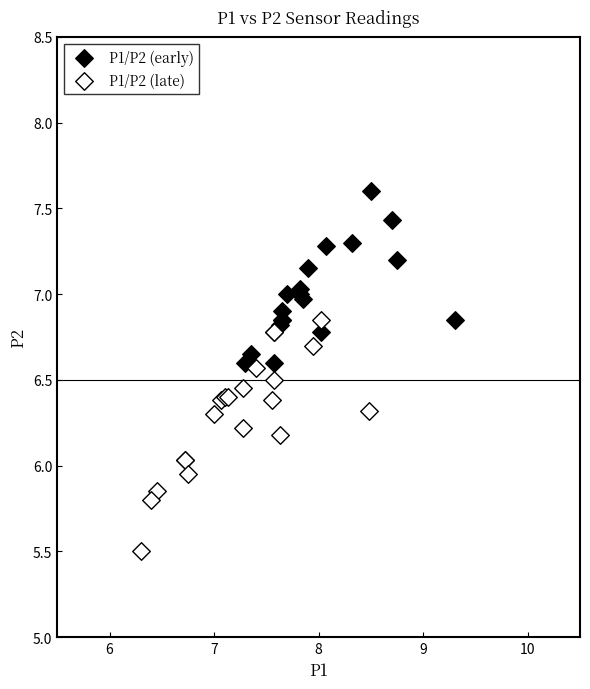

Which series has the largest Y range (max minus min)?

P1/P2 (late)